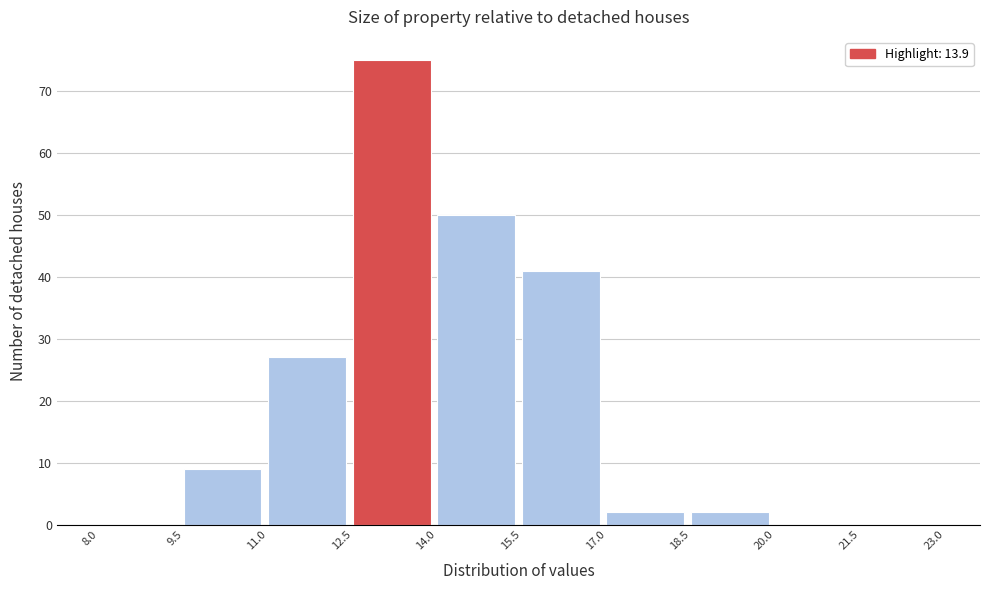

Which range on the x-axis has the tallest bar?

12.5 to 14.0